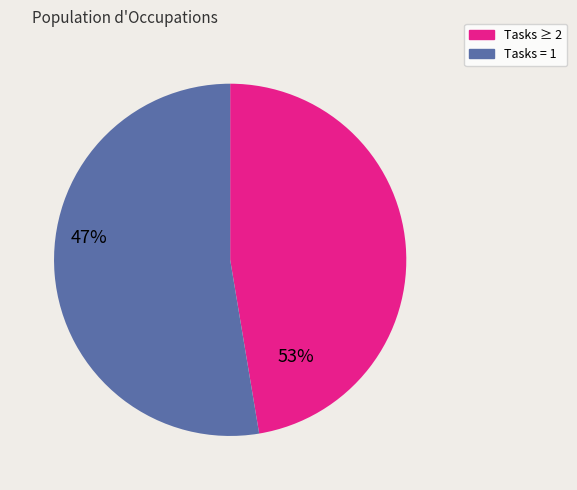

Count the number of slices in the pie.

2